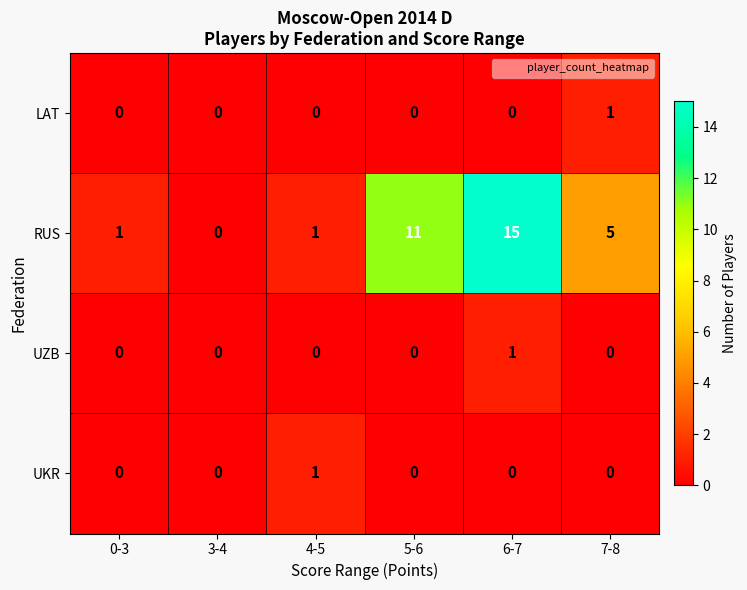

True or false: UZB has a value of 1 at 6-7.

True